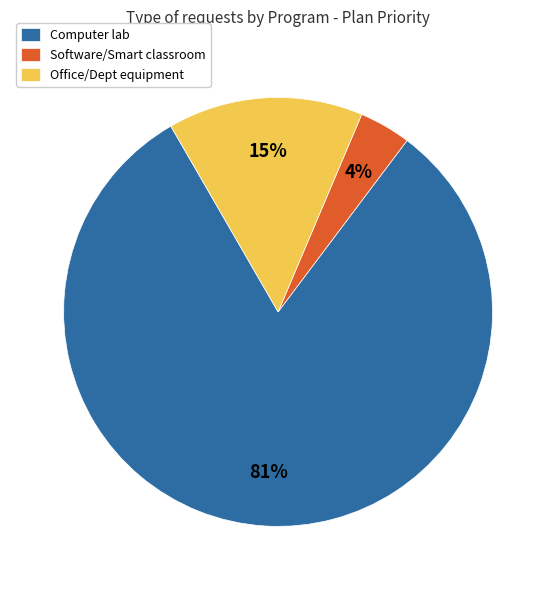

How many slices are in this pie chart?

3